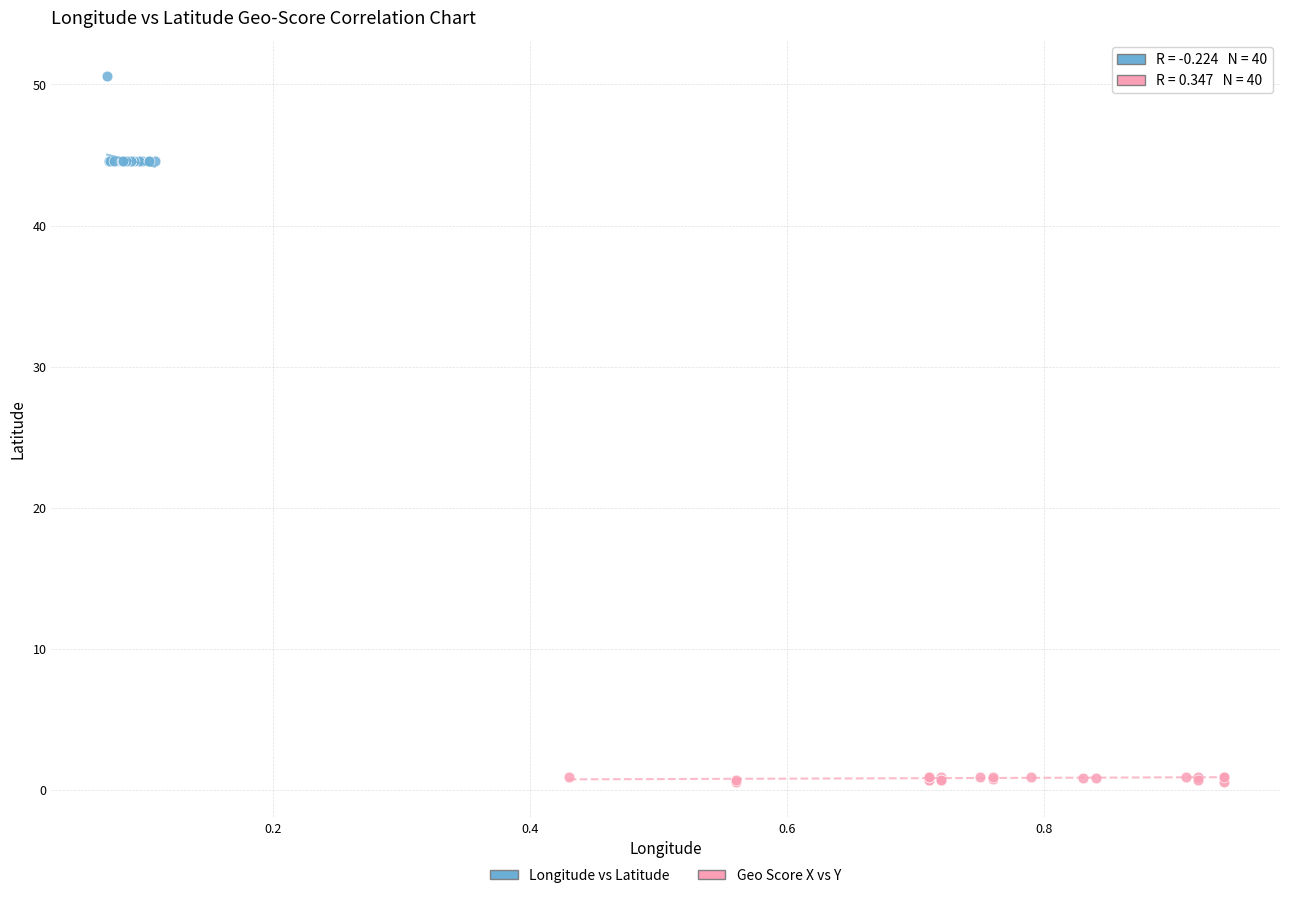

Which series has the widest spread of Y values?

Longitude vs Latitude